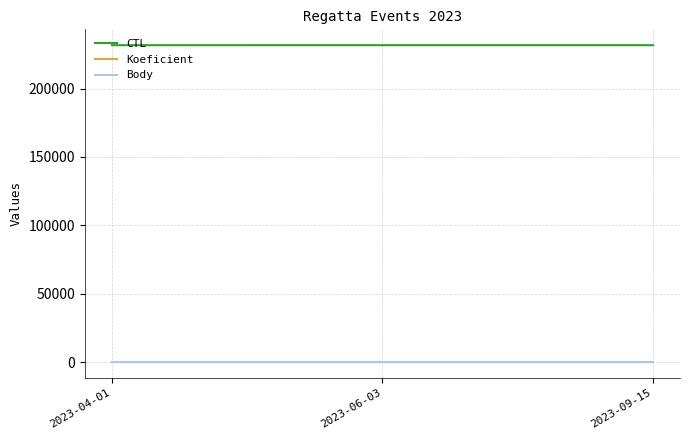

Reading left to right, extract all data points from this chart.

CTL: 231701	231707	231714
Koeficient: 3	7	8
Body: 3	7	8